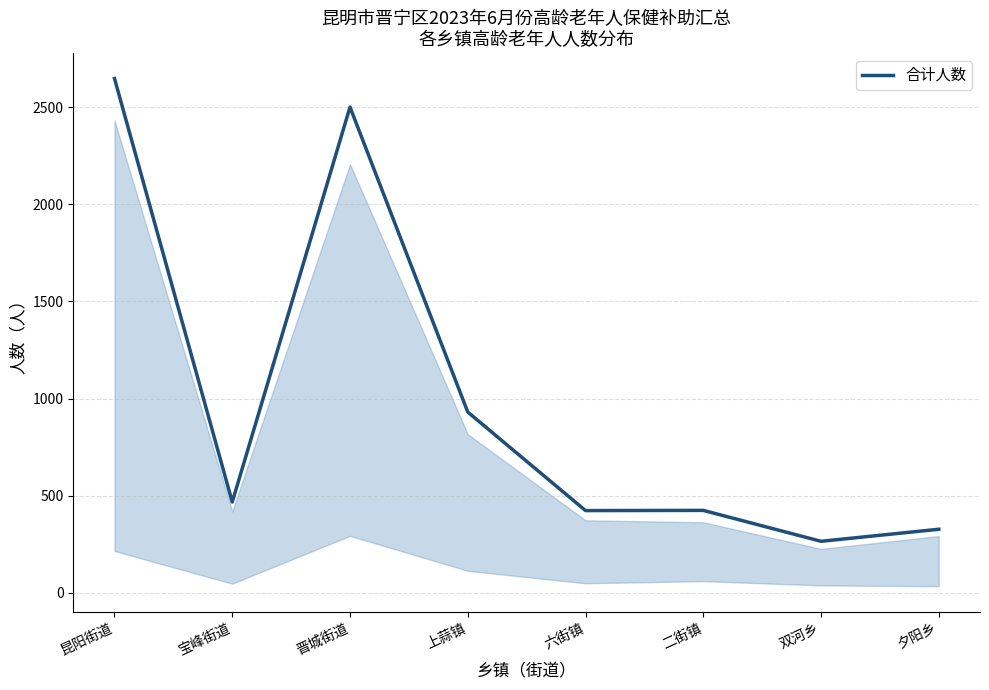

True or false: the data shows 641 at 二街镇.

False